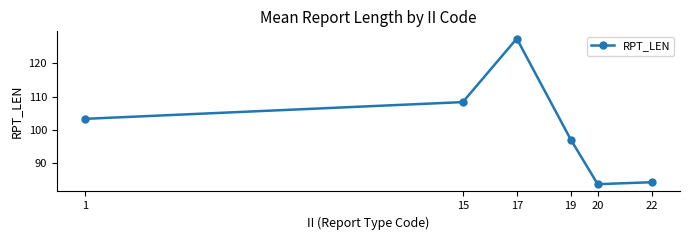

Between 19 and 20, which is larger?

19